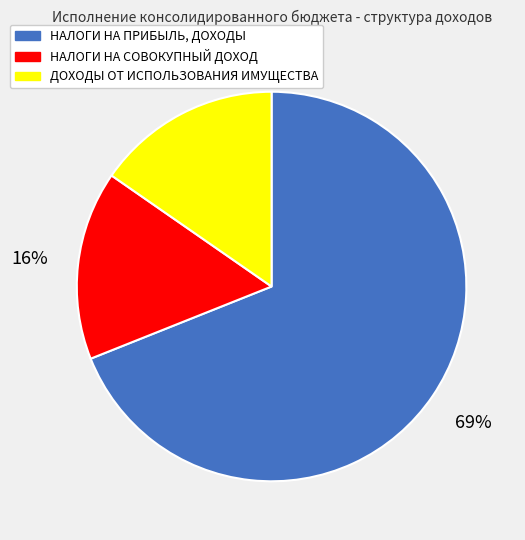

What percentage is the НАЛОГИ НА СОВОКУПНЫЙ ДОХОД slice, to the nearest percent?

16%